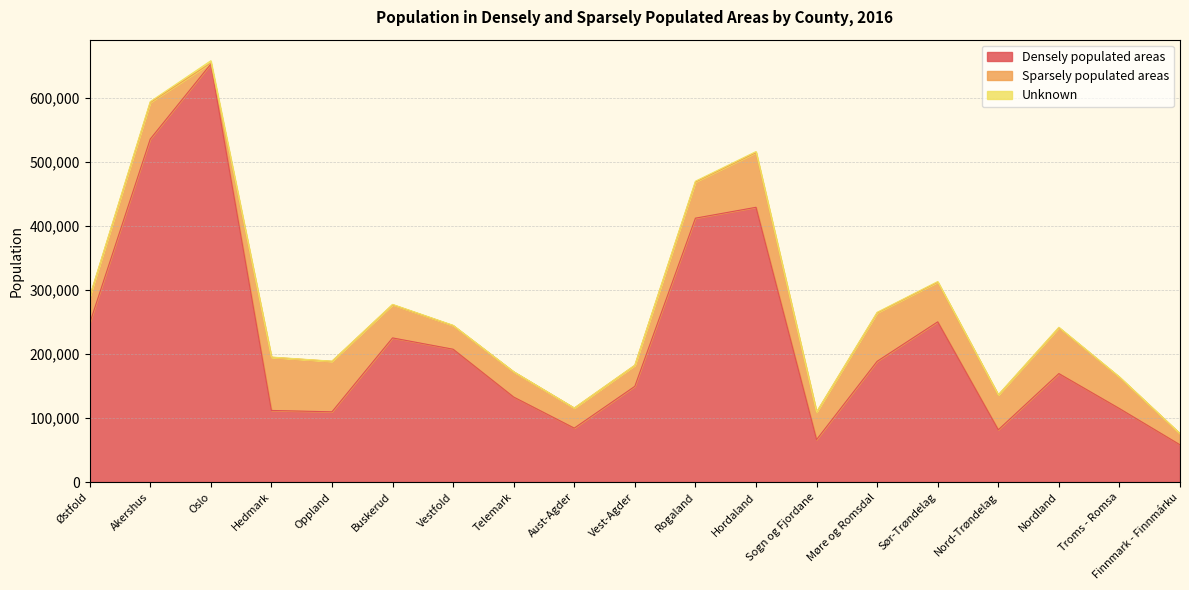

Rank the series by their average value, from lowest to highest.

Unknown, Sparsely populated areas, Densely populated areas